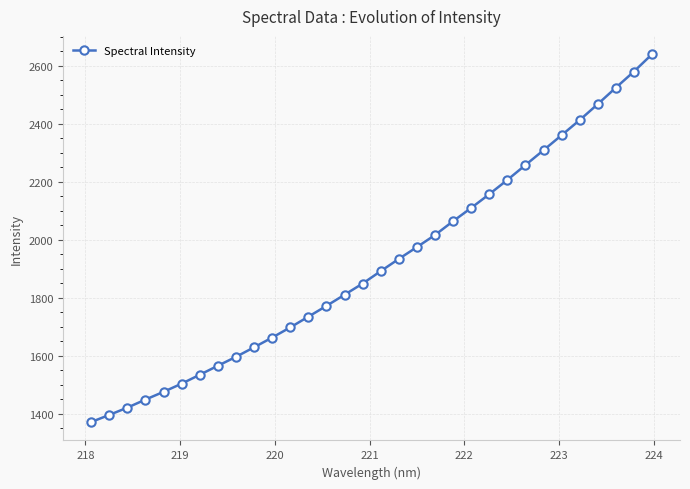

What is the value of the 8th point from the left?

1565.3